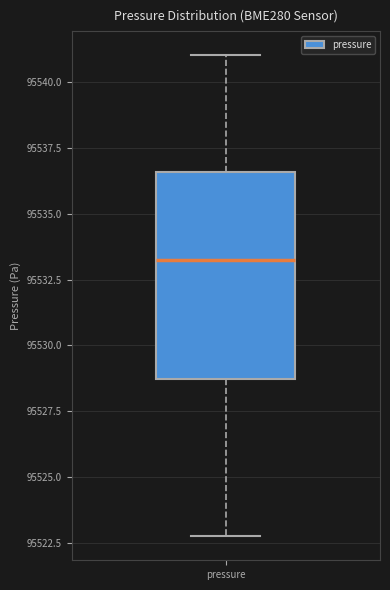

Read this box plot against the y-axis: the position of the median line, the range covered by the box, and the ends of both whiskers. The values are not printed on the chart, so give them approximately, as read against the axis.

median 95533.5, box 95528.5 to 95536.5, whiskers 95523.0 to 95541.0